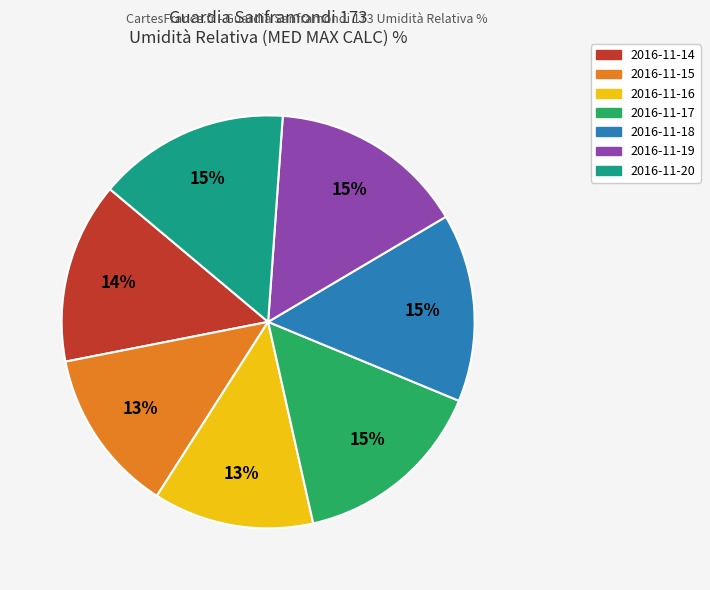

Combined, do 2016-11-18 and 2016-11-16 account for over 50%?

No